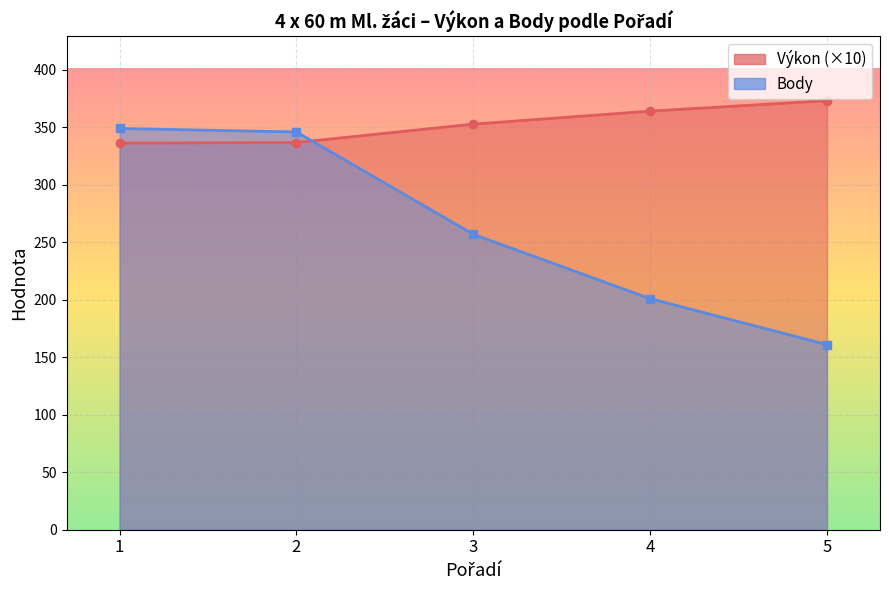

List the series in order of their peak value, highest first.

Výkon, Body